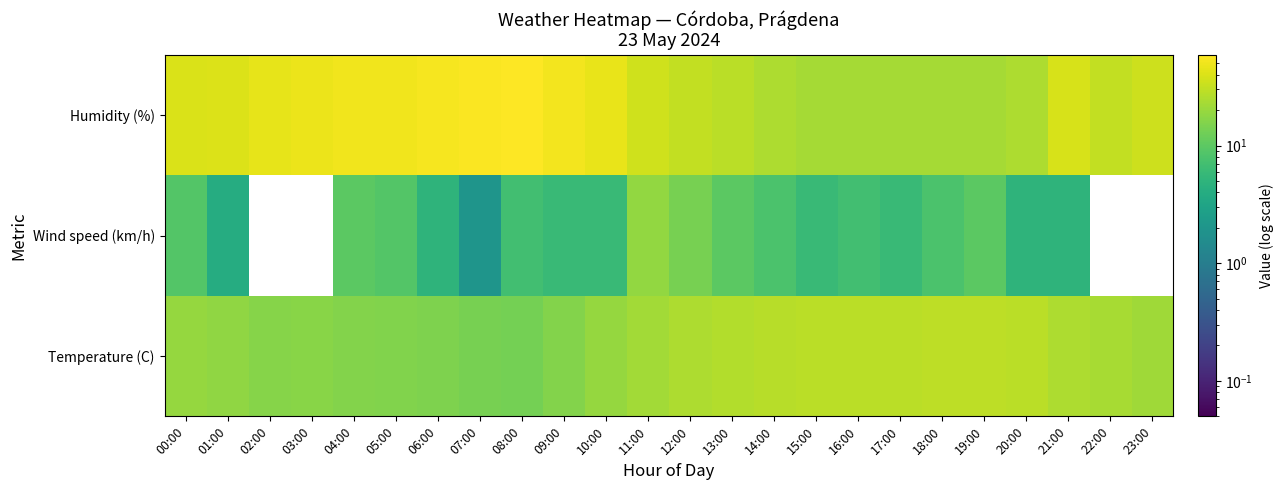

Reading left to right, extract all data points from this chart.

Temperature (C): 00:00=19.2	01:00=18.2	02:00=16.5	03:00=16.7	04:00=15.8	05:00=15.4	06:00=14.9	07:00=13.8	08:00=13.5	09:00=16.1	10:00=19.2	11:00=22.0	12:00=24.6	13:00=25.8	14:00=27.8	15:00=28.3	16:00=28.6	17:00=28.6	18:00=29.2	19:00=29.0	20:00=28.1	21:00=24.4	22:00=23.7	23:00=21.3
Wind speed (km/h): 00:00=9.0	01:00=4.0	02:00=0.0	03:00=0.0	04:00=10.0	05:00=9.0	06:00=5.0	07:00=2.0	08:00=7.0	09:00=6.0	10:00=6.0	11:00=19.0	12:00=14.0	13:00=10.0	14:00=8.0	15:00=6.0	16:00=7.0	17:00=6.0	18:00=8.0	19:00=10.0	20:00=5.0	21:00=5.0	22:00=0.0	23:00=0.0
Humidity (%): 00:00=39.0	01:00=41.0	02:00=46.0	03:00=48.0	04:00=50.0	05:00=51.0	06:00=54.0	07:00=57.0	08:00=59.0	09:00=52.0	10:00=47.0	11:00=35.0	12:00=31.0	13:00=28.0	14:00=25.0	15:00=23.0	16:00=23.0	17:00=23.0	18:00=23.0	19:00=23.0	20:00=25.0	21:00=38.0	22:00=31.0	23:00=34.0